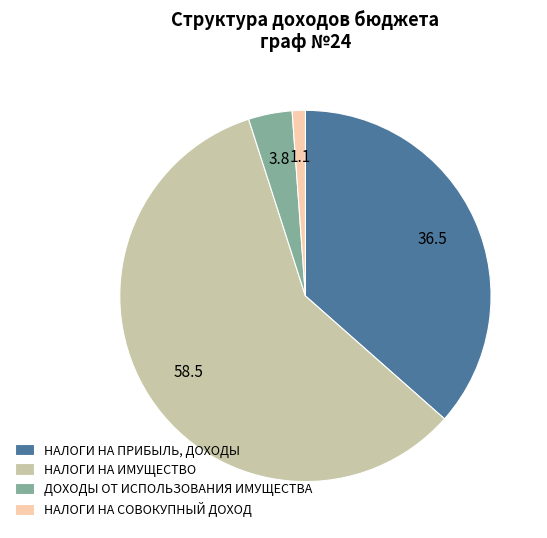

Is it true that НАЛОГИ НА ИМУЩЕСТВО is 59% of the pie?

True